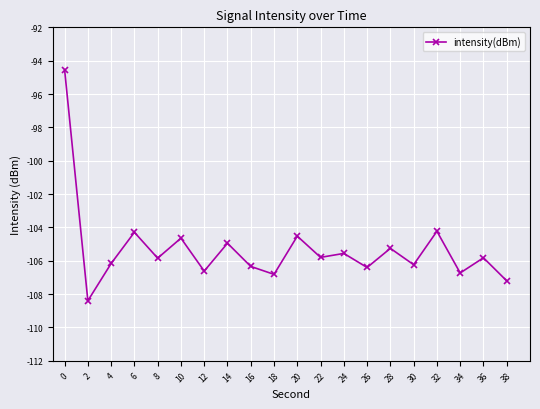

What is the difference between the maximum and minimum values?

13.9